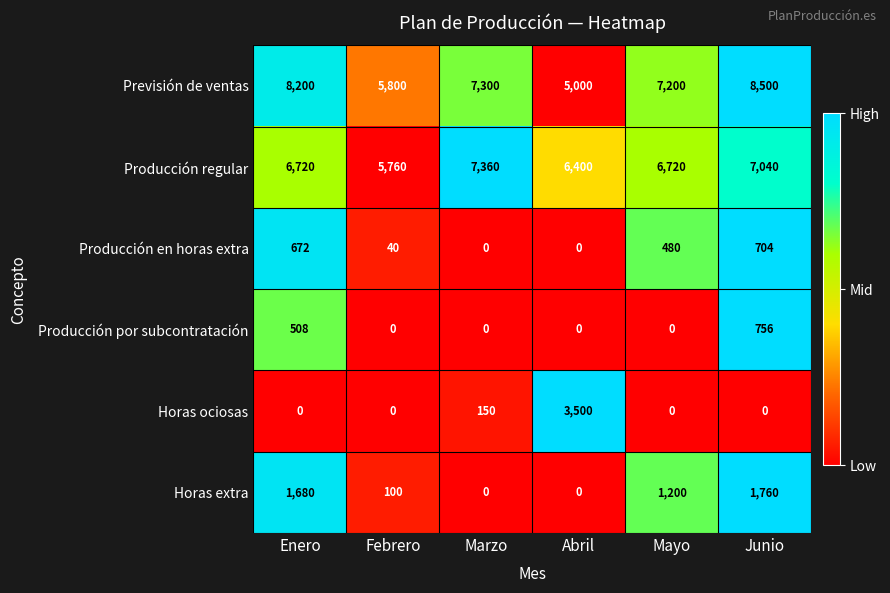

List the series in order of their peak value, lowest first.

Producción en horas extra, Producción por subcontratación, Horas extra, Horas ociosas, Producción regular, Previsión de ventas